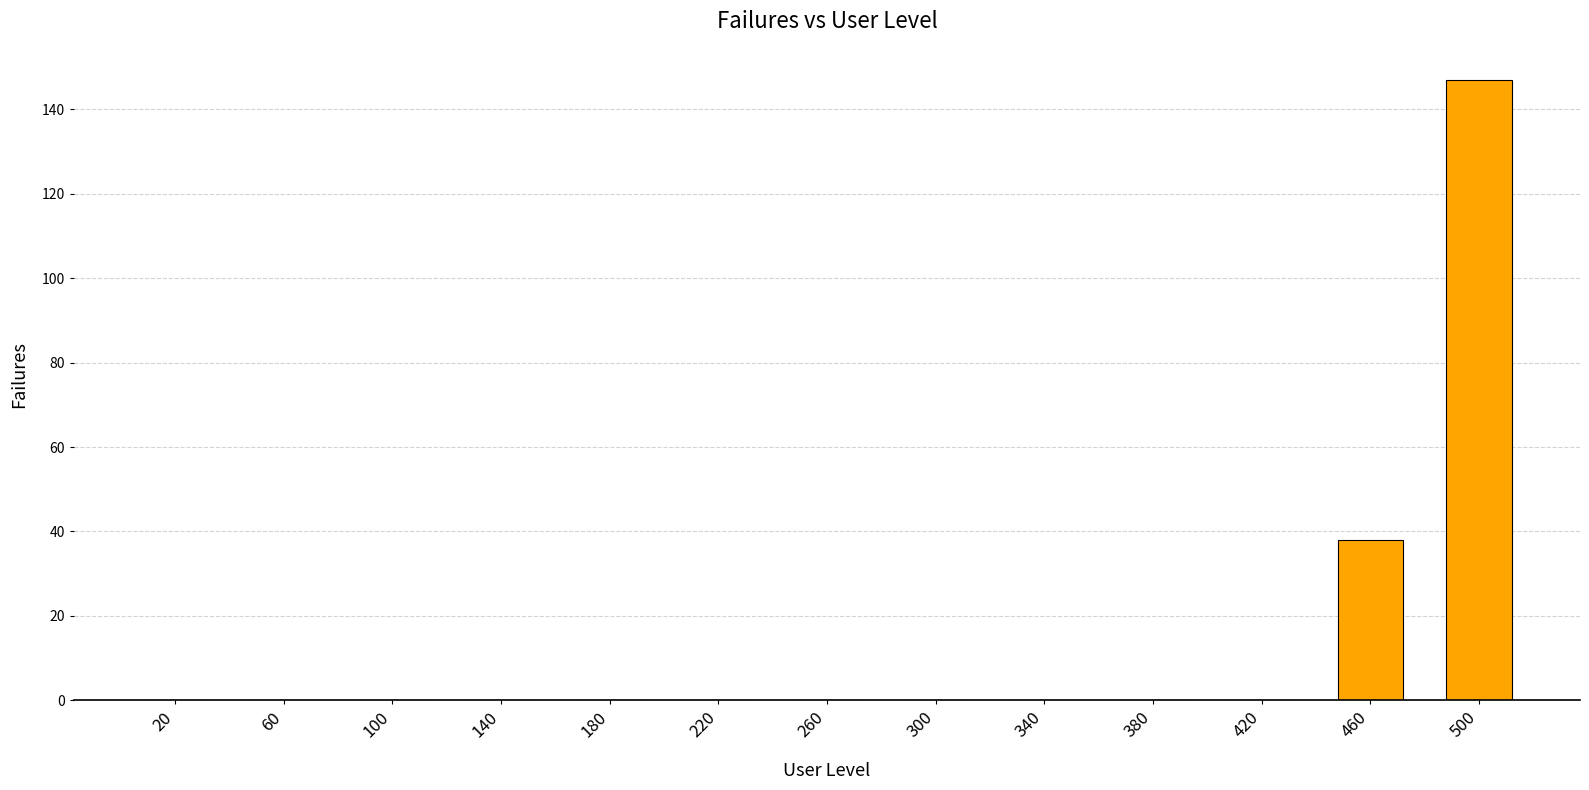

At which category does the chart reach its peak across all series?

500